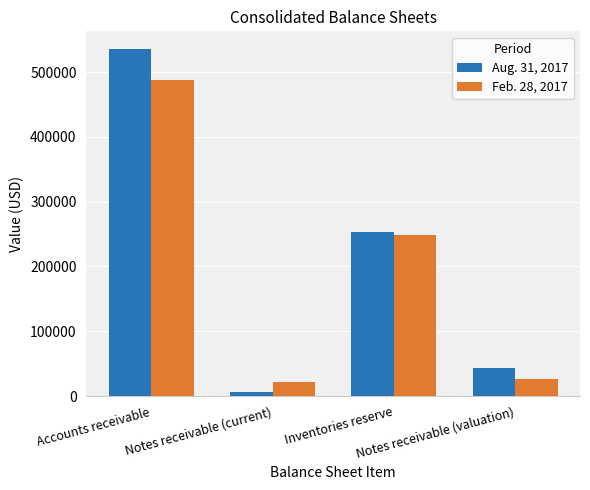

What is the total value across all series at Notes receivable (current)?

28247